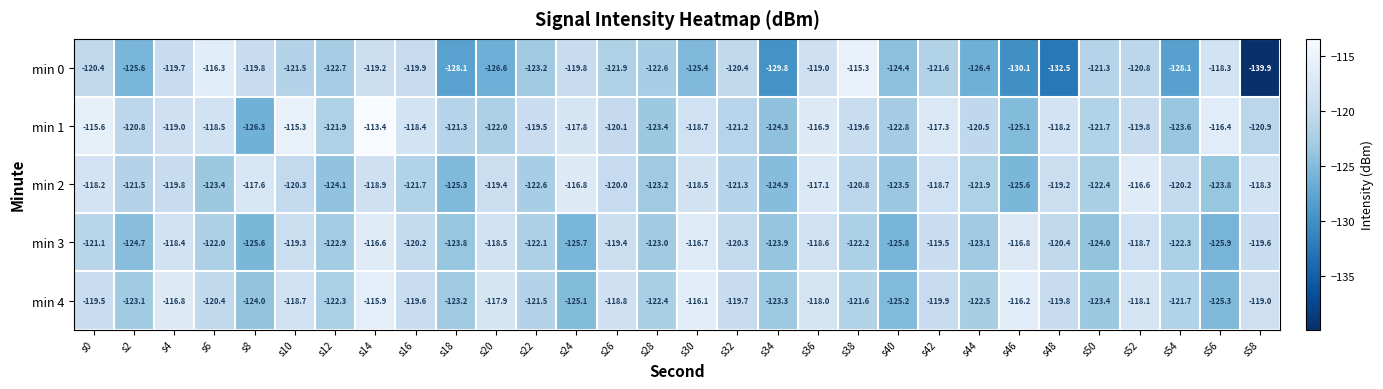

Where is min 0 nearest to the value -127?

s20